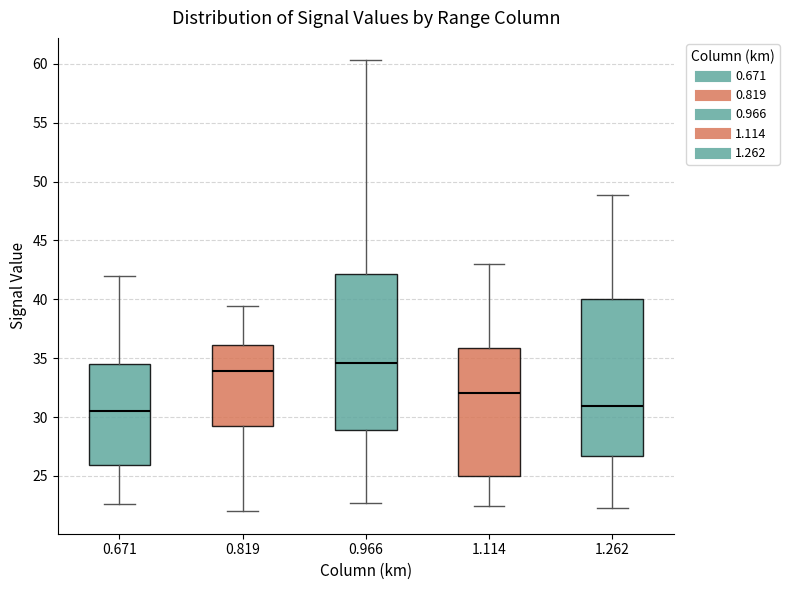

Reading left to right, transcribe this box plot: for each box, give where its median line is, the range the box spans, and where its two whiskers end, as read against the y-axis. The values are not printed on the chart, so give them approximately, as read against the axis.

0.671: median 30.5, box 26.0 to 34.5, whiskers 22.5 to 42.0
0.819: median 34.0, box 29.5 to 36.0, whiskers 22.0 to 39.5
0.966: median 34.5, box 29.0 to 42.0, whiskers 22.5 to 60.5
1.114: median 32.0, box 25.0 to 36.0, whiskers 22.5 to 43.0
1.262: median 31.0, box 26.5 to 40.0, whiskers 22.5 to 49.0